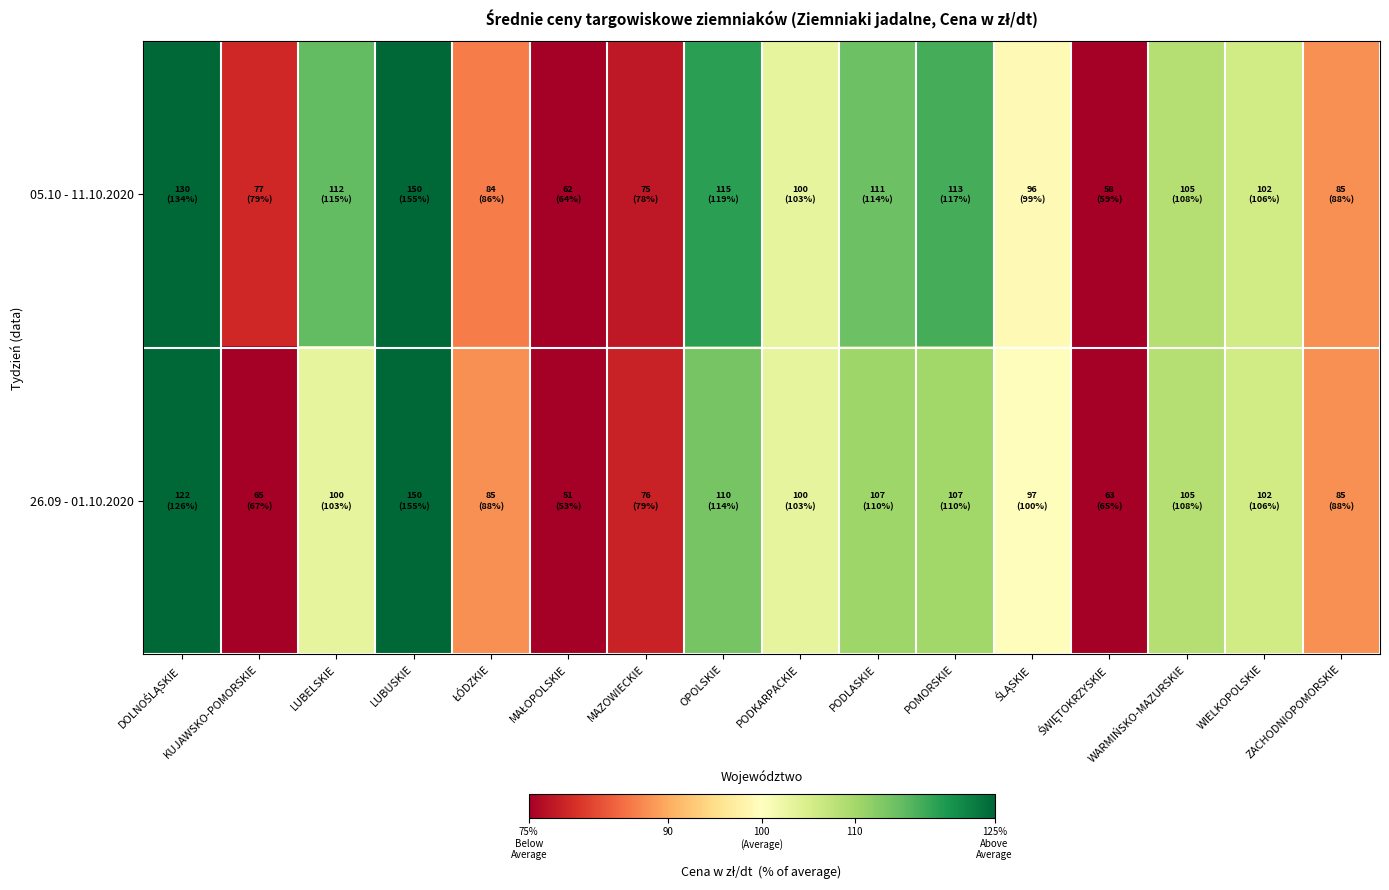

Reading left to right, transcribe all the data shown in this chart.

05.10 - 11.10.2020: DOLNOŚLĄSKIE=130.0	KUJAWSKO-POMORSKIE=76.7	LUBELSKIE=111.5	LUBUSKIE=150.0	ŁÓDZKIE=83.6	MAŁOPOLSKIE=61.9	MAZOWIECKIE=75.1	OPOLSKIE=115.0	PODKARPACKIE=100.0	PODLASKIE=110.7	POMORSKIE=113.3	ŚLĄSKIE=96.0	ŚWIĘTOKRZYSKIE=57.5	WARMIŃSKO-MAZURSKIE=105.0	WIELKOPOLSKIE=102.5	ZACHODNIOPOMORSKIE=85.0
26.09 - 01.10.2020: DOLNOŚLĄSKIE=121.7	KUJAWSKO-POMORSKIE=65.0	LUBELSKIE=100.0	LUBUSKIE=150.0	ŁÓDZKIE=85.0	MAŁOPOLSKIE=51.0	MAZOWIECKIE=76.1	OPOLSKIE=110.0	PODKARPACKIE=100.0	PODLASKIE=107.0	POMORSKIE=106.7	ŚLĄSKIE=96.6	ŚWIĘTOKRZYSKIE=63.3	WARMIŃSKO-MAZURSKIE=105.0	WIELKOPOLSKIE=102.5	ZACHODNIOPOMORSKIE=85.0